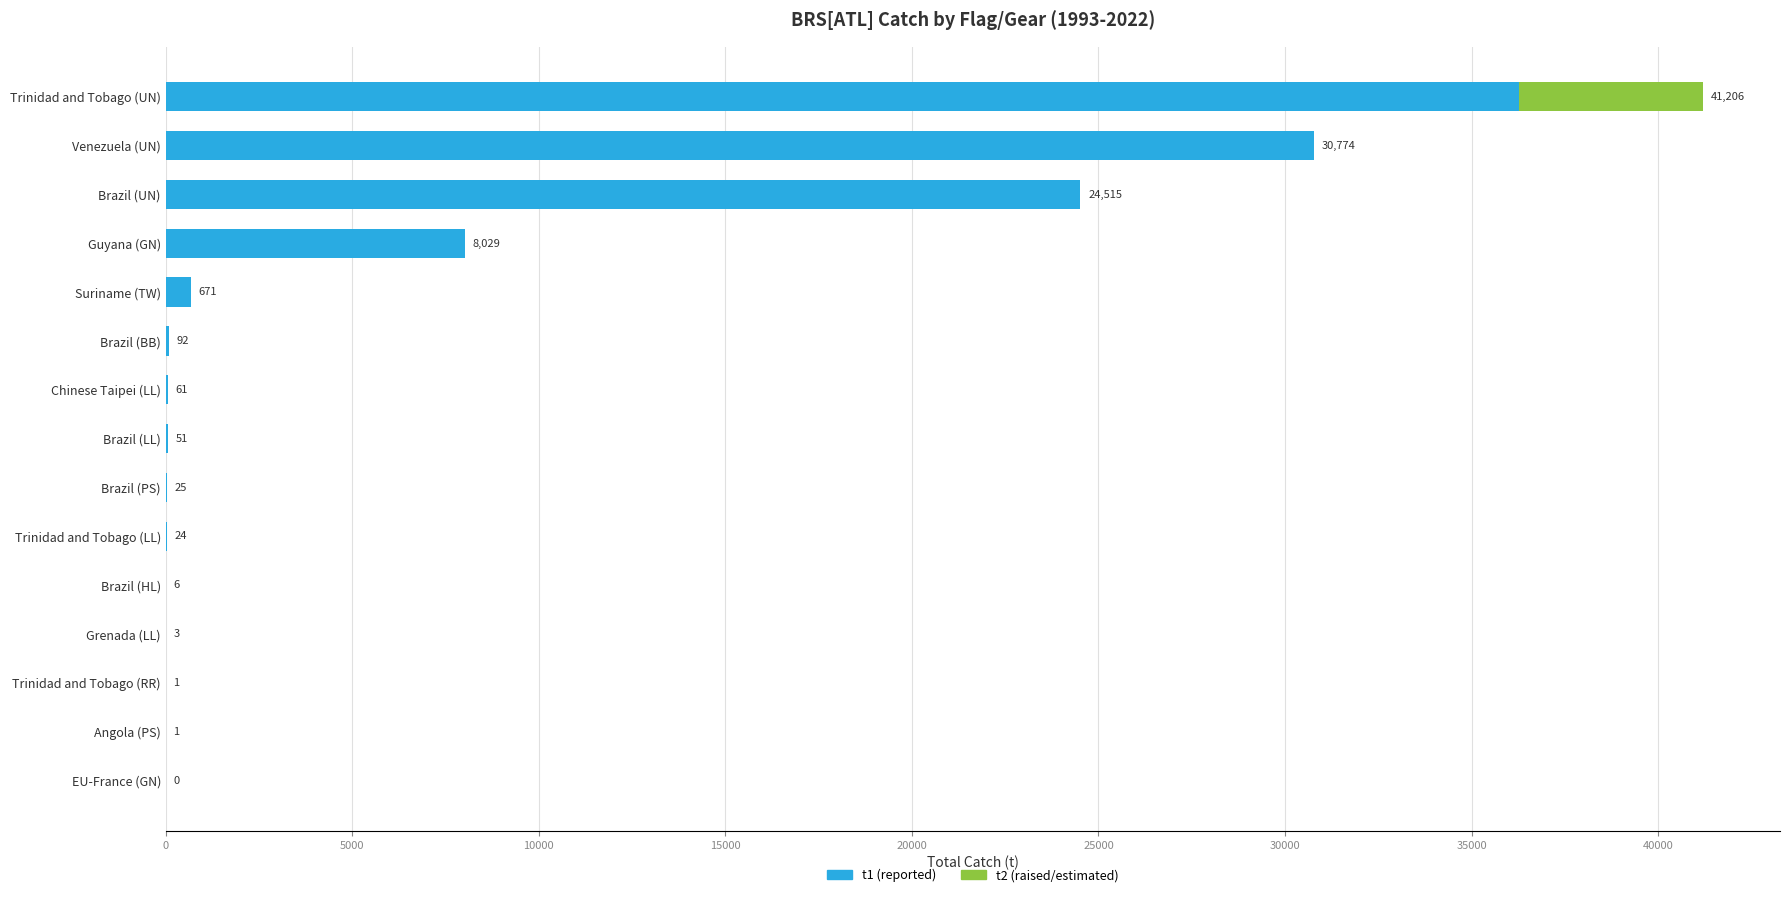

How many bars are there in total?

15